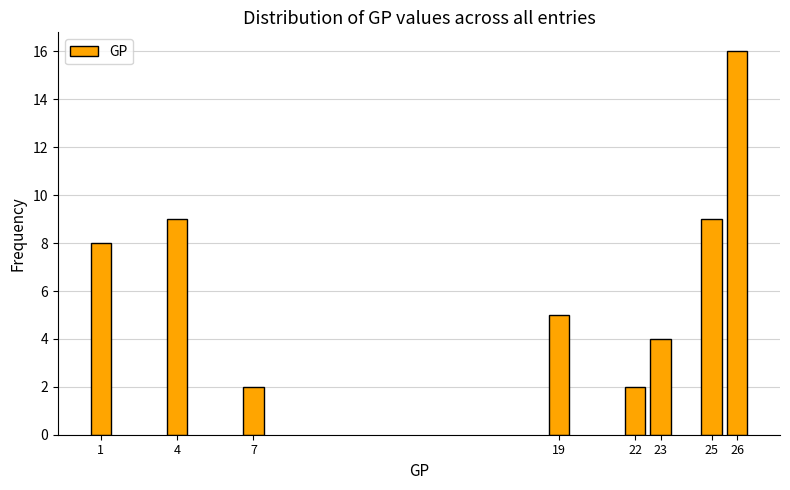

Reading left to right, what are all the values shown in this chart?

8	9	2	5	2	4	9	16